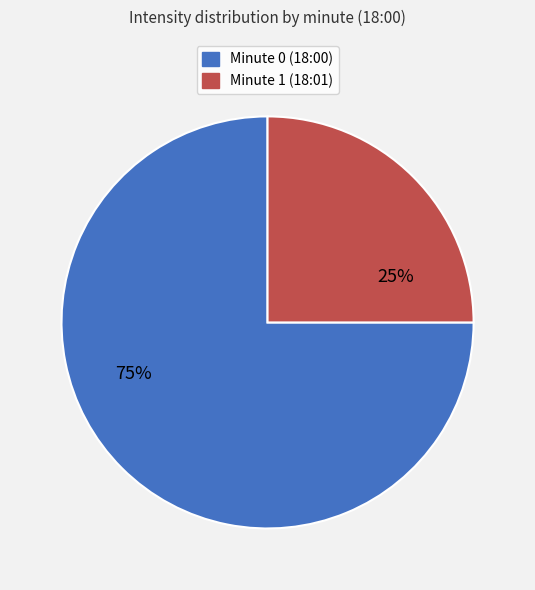

Does any single category account for the majority?

Yes